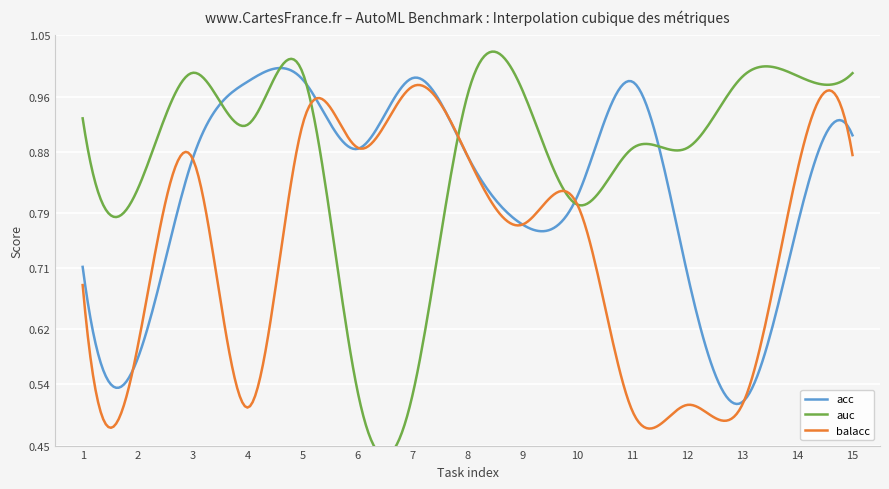

Between 6 and 11, which is larger?

11